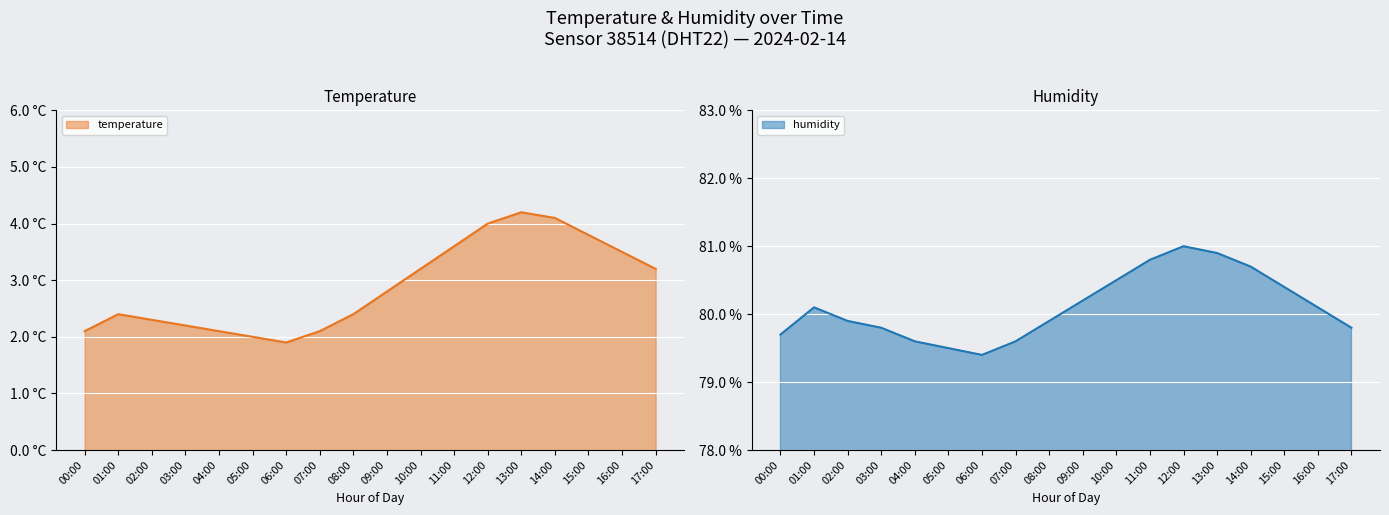

What is the difference between the humidity values at 09:00 and 01:00?

0.1